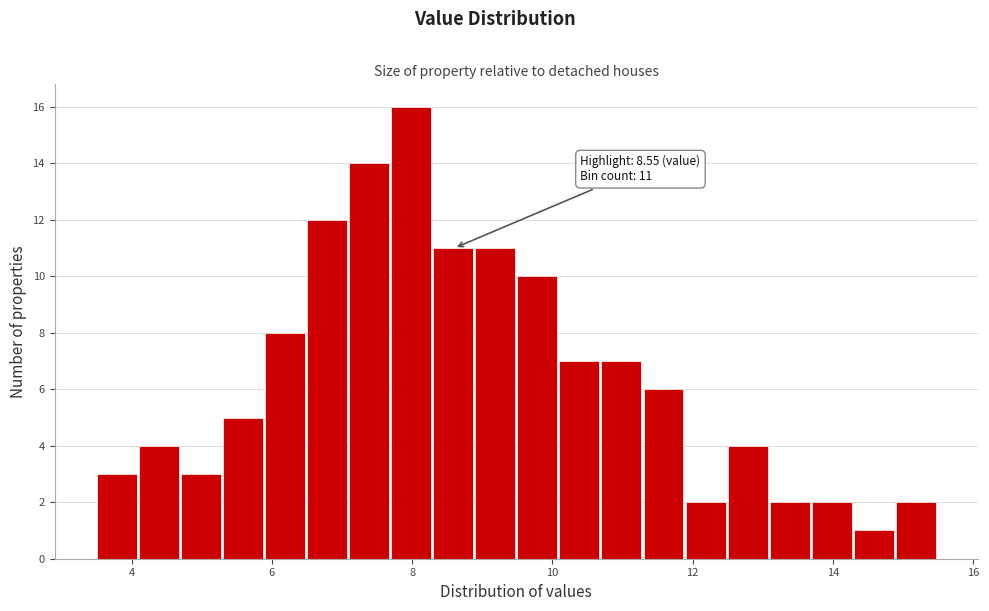

Read against the x-axis, roughly where is the centre of the tallest bar?

8.0